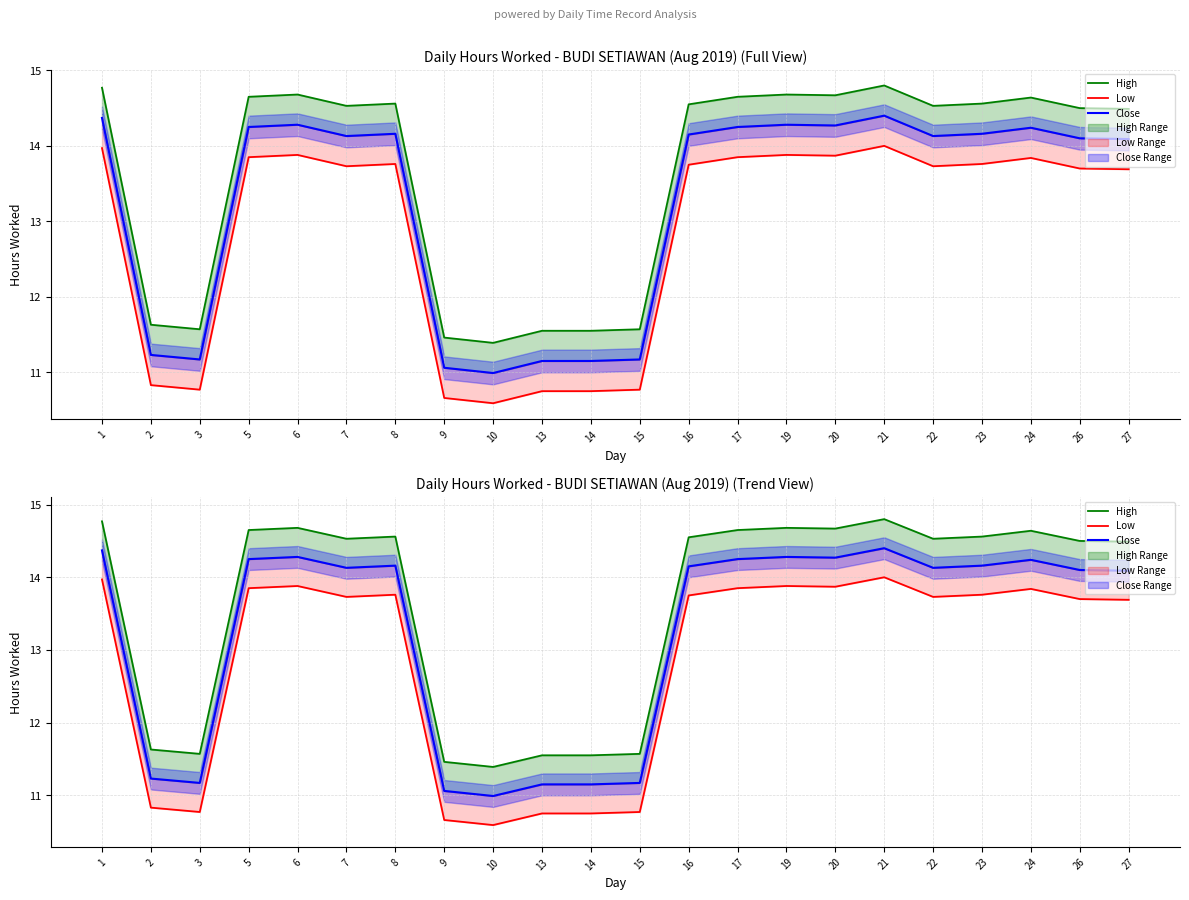

Reading right to left, transcribe all the data shown in this chart.

High: 27=14.5	26=14.5	24=14.6	23=14.6	22=14.5	21=14.8	20=14.7	19=14.7	17=14.7	16=14.6	15=11.6	14=11.6	13=11.6	10=11.4	9=11.5	8=14.6	7=14.5	6=14.7	5=14.7	3=11.6	2=11.6	1=14.8
Low: 27=13.7	26=13.7	24=13.8	23=13.8	22=13.7	21=14.0	20=13.9	19=13.9	17=13.8	16=13.8	15=10.8	14=10.8	13=10.8	10=10.6	9=10.7	8=13.8	7=13.7	6=13.9	5=13.8	3=10.8	2=10.8	1=14.0
Close: 27=14.1	26=14.1	24=14.2	23=14.2	22=14.1	21=14.4	20=14.3	19=14.3	17=14.2	16=14.2	15=11.2	14=11.2	13=11.2	10=11.0	9=11.1	8=14.2	7=14.1	6=14.3	5=14.2	3=11.2	2=11.2	1=14.4